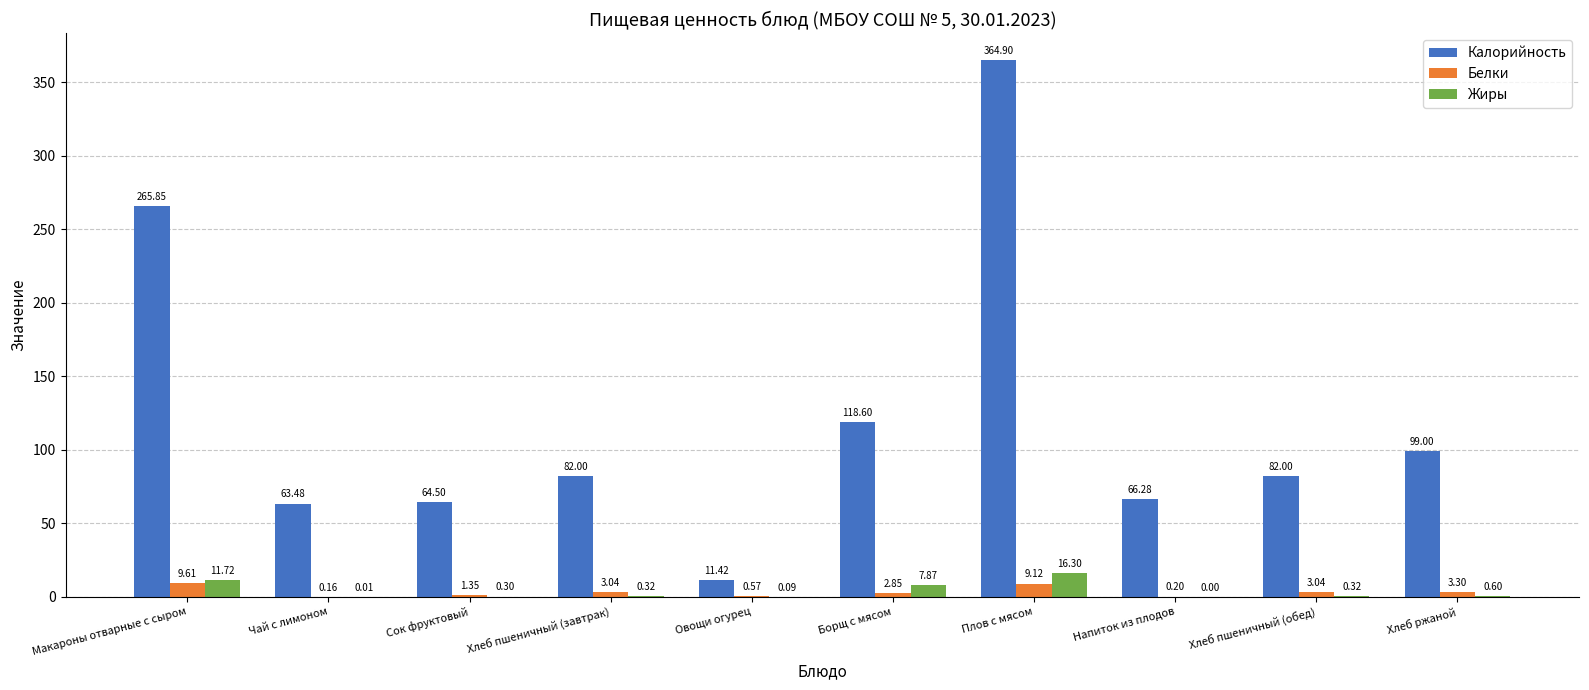

Where is Калорийность nearest to the value 188?

Борщ с мясом